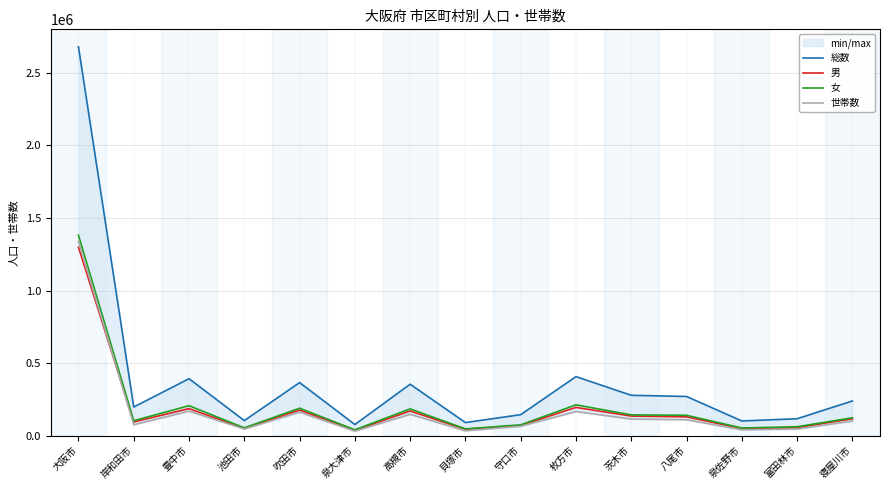

Rank the categories by 総数 value from highest to lowest.

大阪市, 枚方市, 豊中市, 吹田市, 高槻市, 茨木市, 八尾市, 寝屋川市, 岸和田市, 守口市, 富田林市, 池田市, 泉佐野市, 貝塚市, 泉大津市